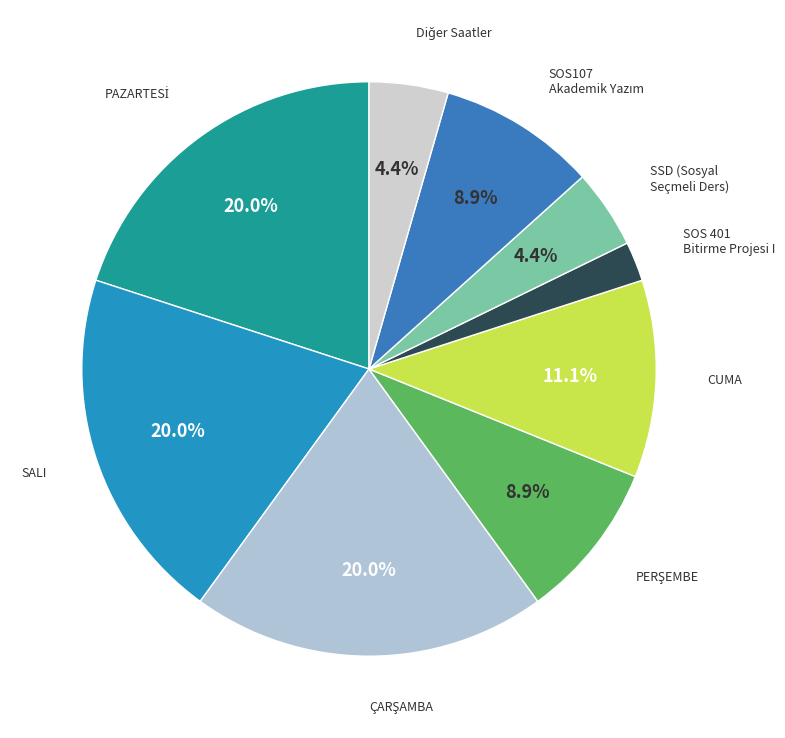

Is there any slice that represents more than half of the pie?

No